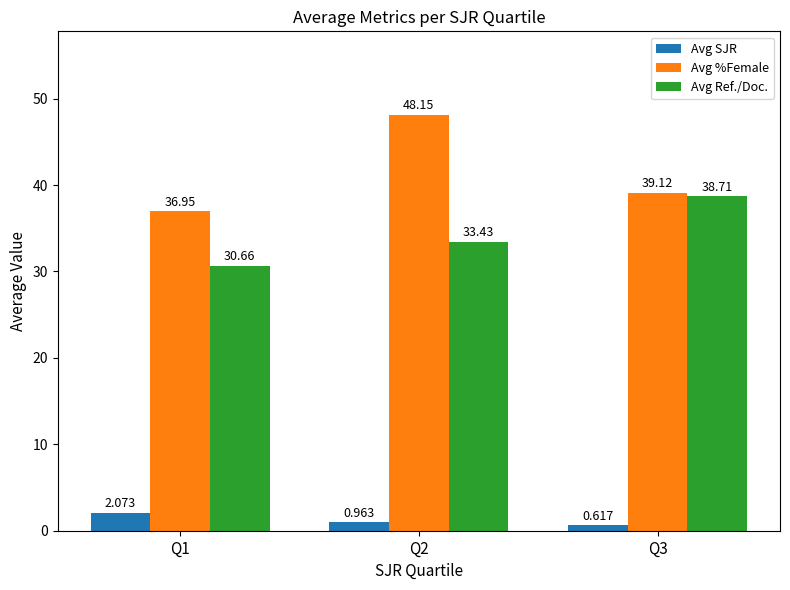

Rank the categories by Avg SJR value from lowest to highest.

Q3, Q2, Q1